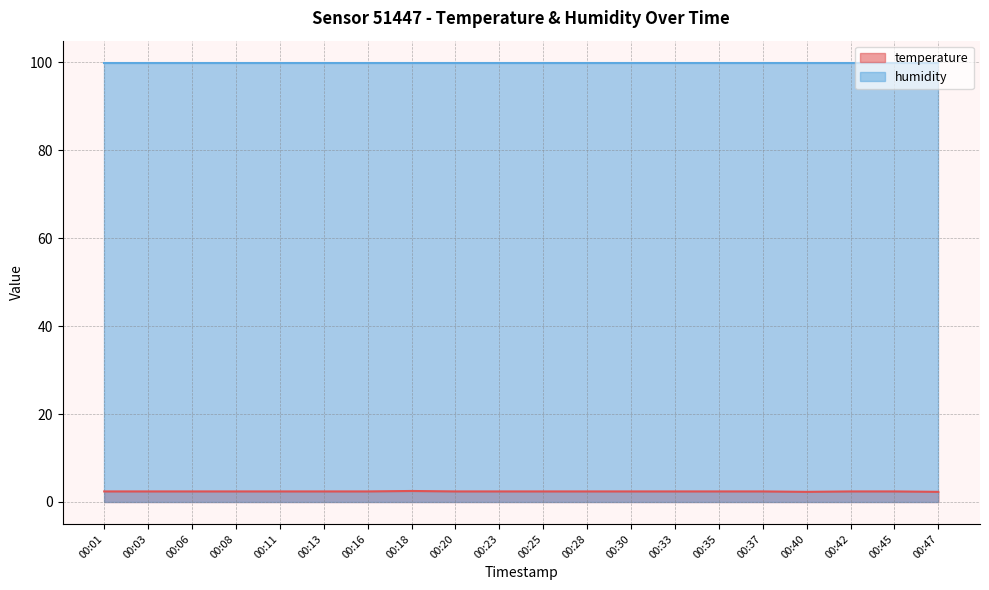

Reading right to left, extract all data points from this chart.

00:47=2.3	00:45=2.4	00:42=2.4	00:40=2.3	00:37=2.4	00:35=2.4	00:33=2.4	00:30=2.4	00:28=2.4	00:25=2.4	00:23=2.4	00:20=2.4	00:18=2.5	00:16=2.4	00:13=2.4	00:11=2.4	00:08=2.4	00:06=2.4	00:03=2.4	00:01=2.4